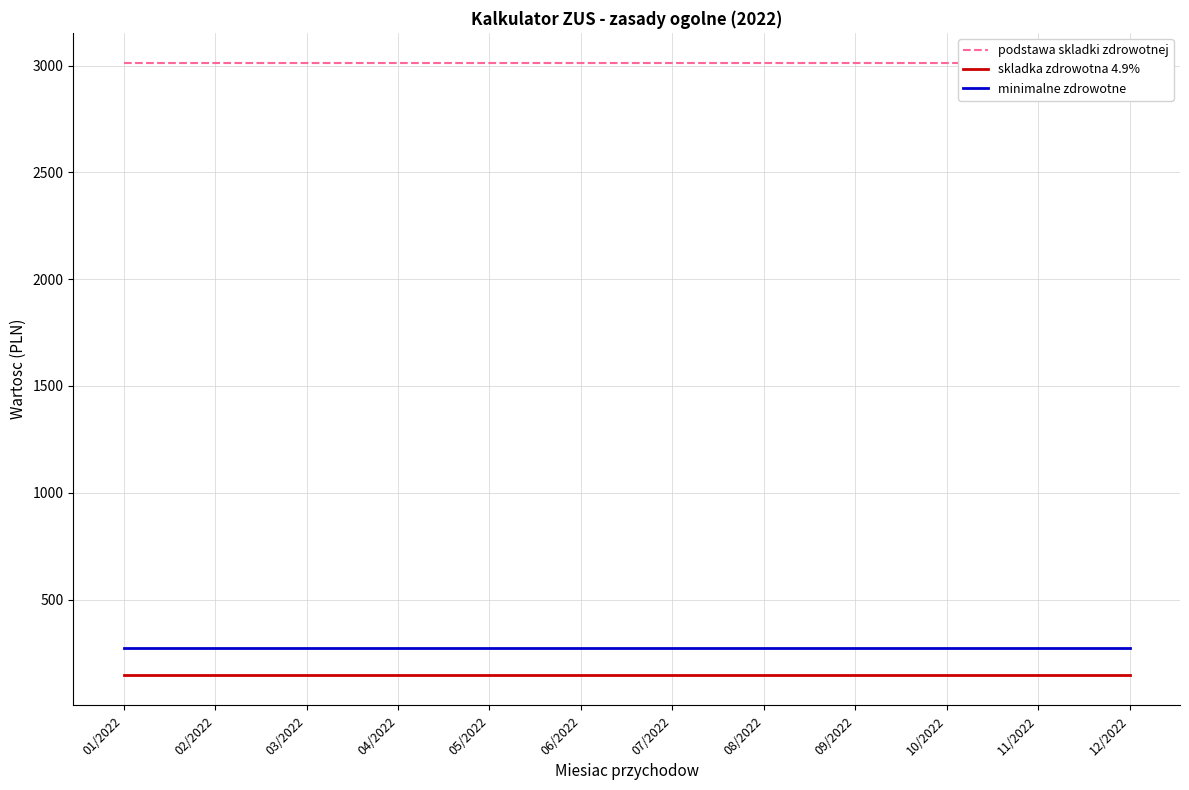

Which series changed the most between 05/2022 and 11/2022?

podstawa skladki zdrowotnej